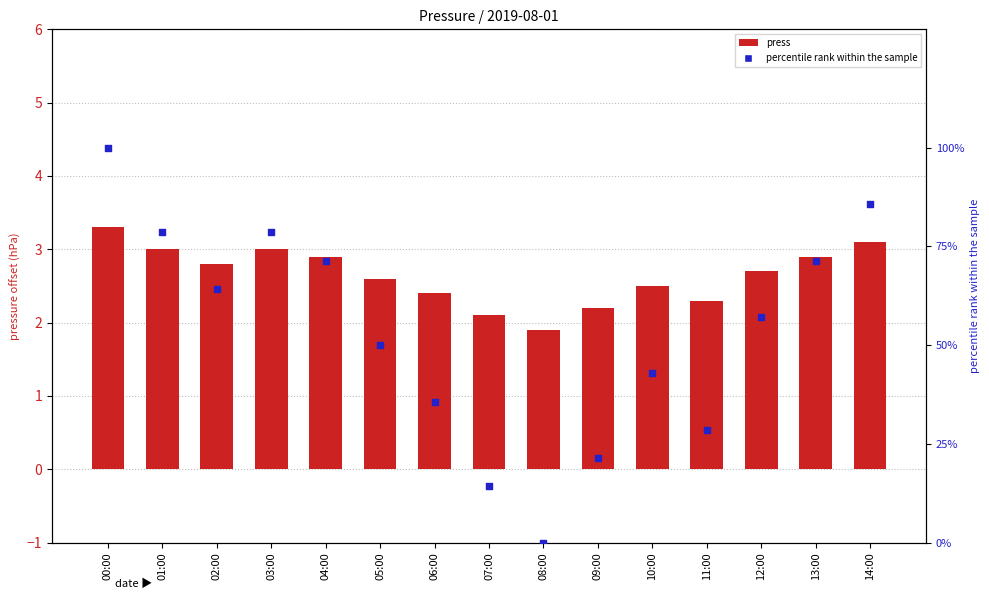

Is the value of percentile rank within the sample at 09:00 greater than the value of press at 05:00?

Yes